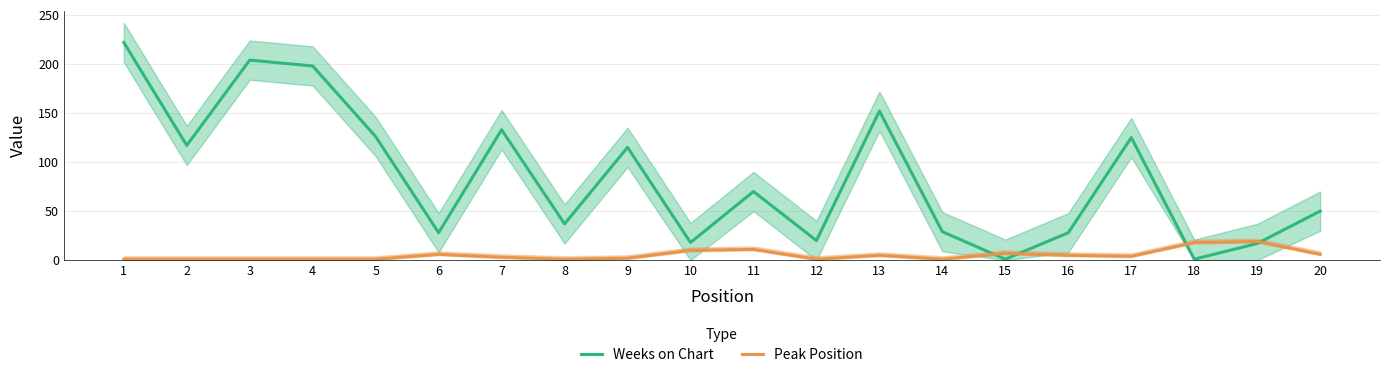

Rank the categories by Peak Position value from highest to lowest.

19, 18, 11, 10, 15, 6, 20, 13, 16, 17, 7, 9, 1, 2, 3, 4, 5, 8, 12, 14